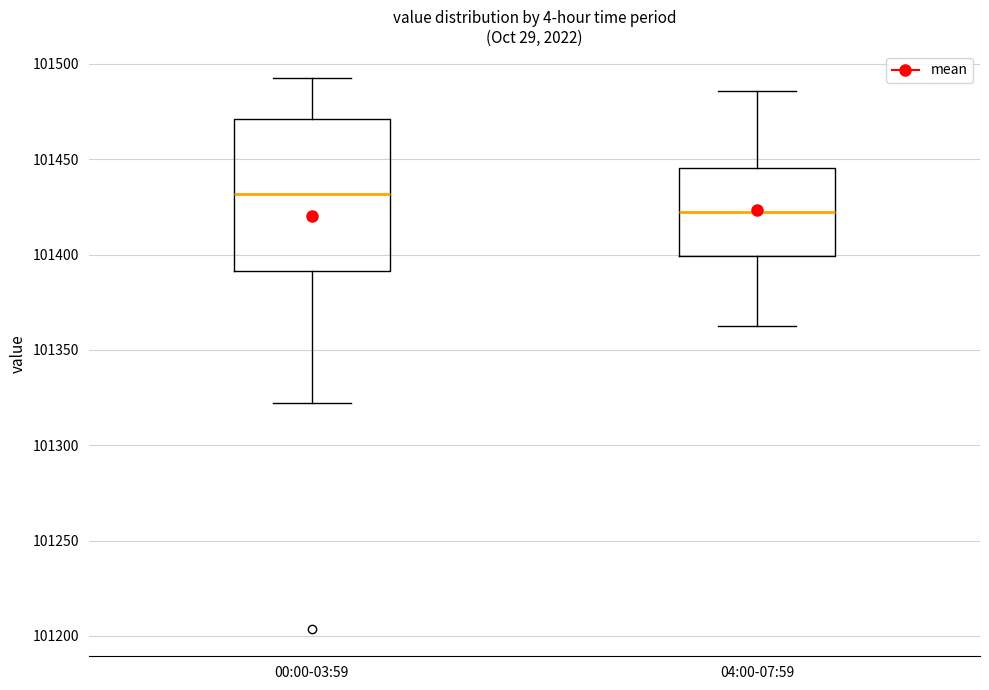

Reading left to right, transcribe this box plot: for each box, give where its median line is, the range the box spans, and where its two whiskers end, as read against the y-axis. The values are not printed on the chart, so give them approximately, as read against the axis.

00:00-03:59: median 101430, box 101390 to 101470, whiskers 101320 to 101490
04:00-07:59: median 101420, box 101400 to 101445, whiskers 101360 to 101485